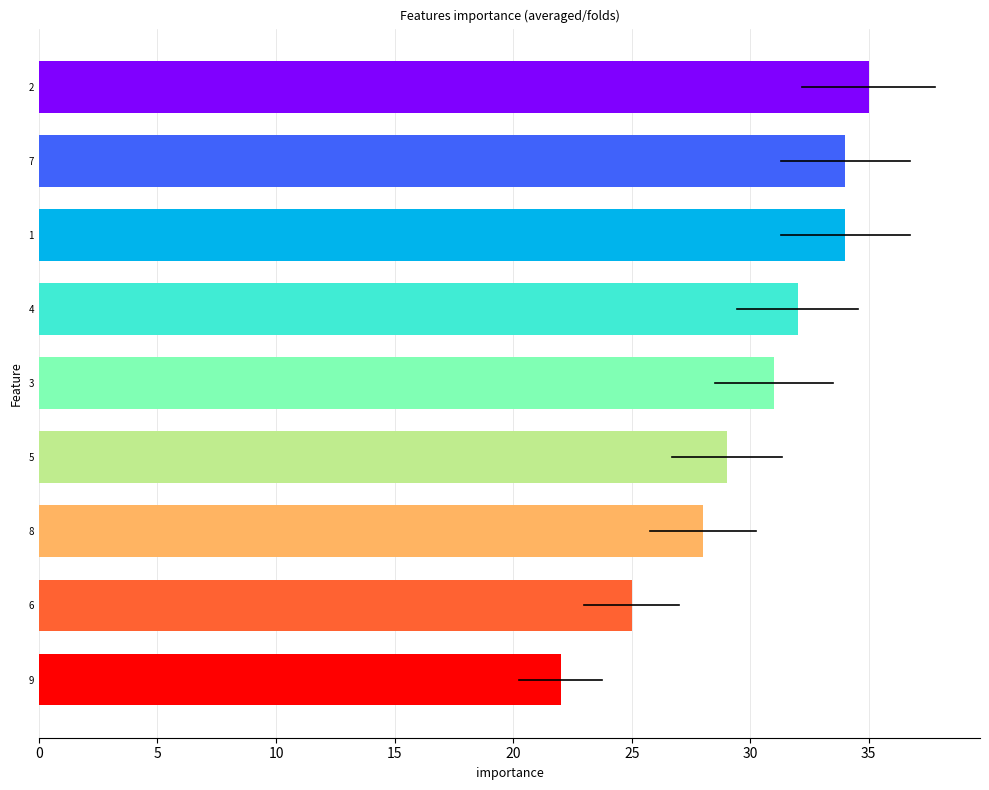

What is the difference between the maximum and second lowest values?

10